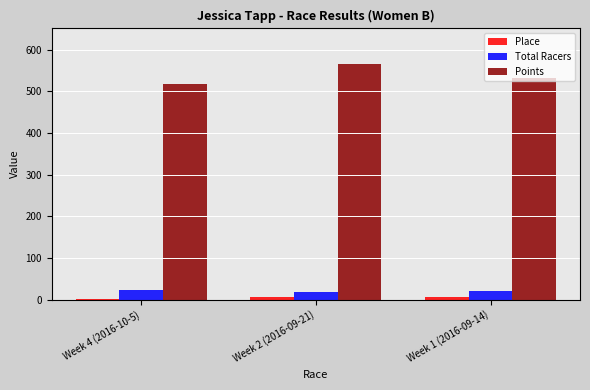

How many groups of bars are there?

3